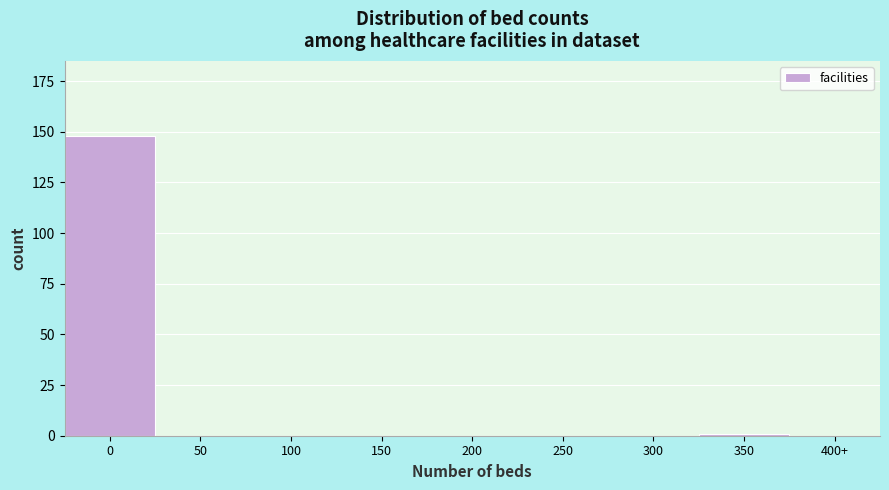

Reading left to right, extract all data points from this chart.

0=148	50=0	100=0	150=0	200=0	250=0	300=0	350=1	400+=0